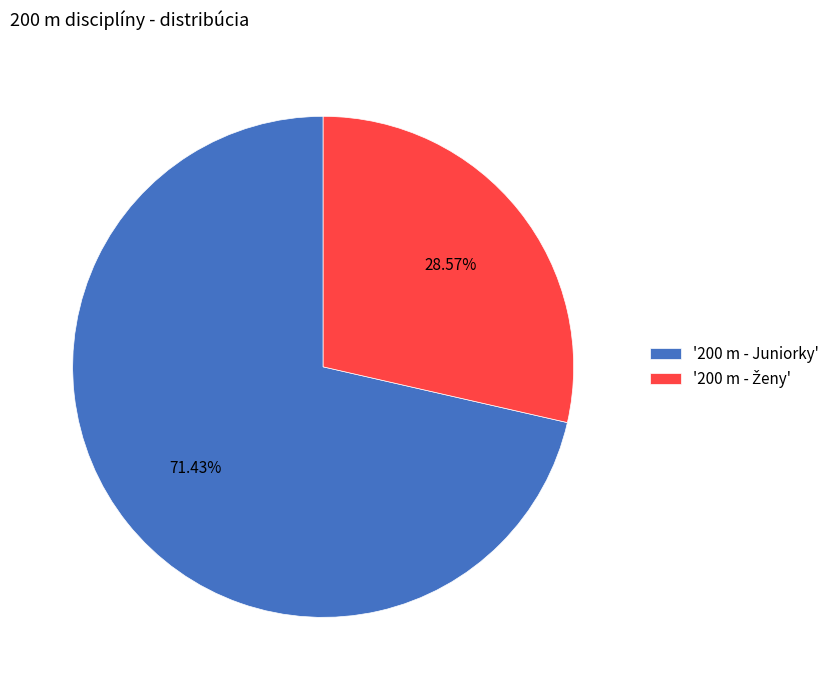

What is the majority slice?

'200 m - Juniorky'